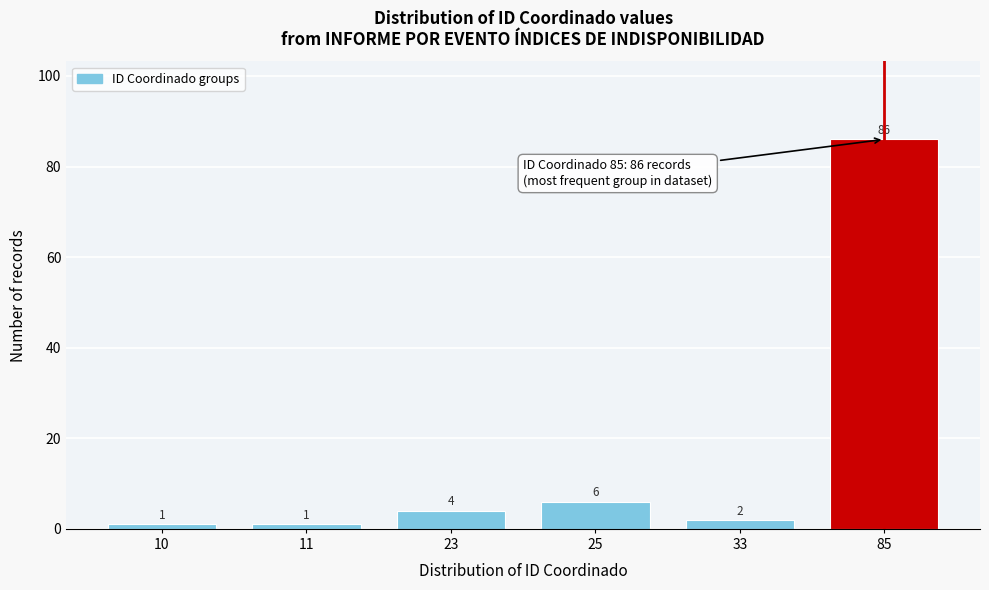

Reading left to right, extract all data points from this chart.

1	1	4	6	2	86